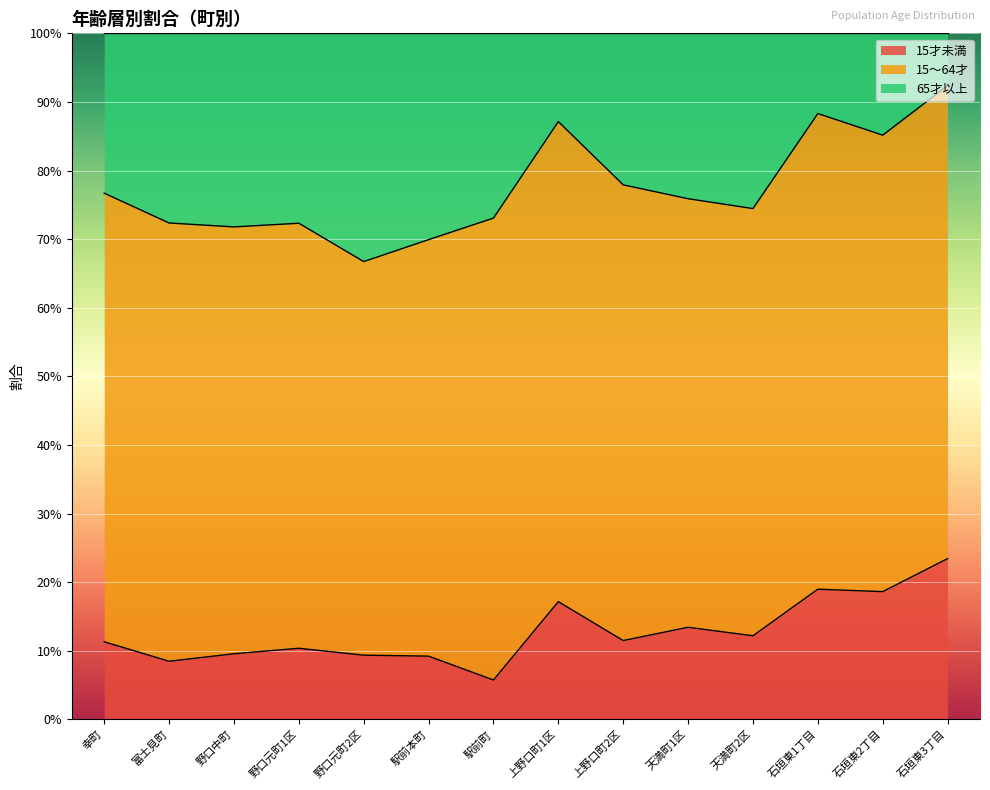

Read the 15才未満 value at 石垣東1丁目.

0.2